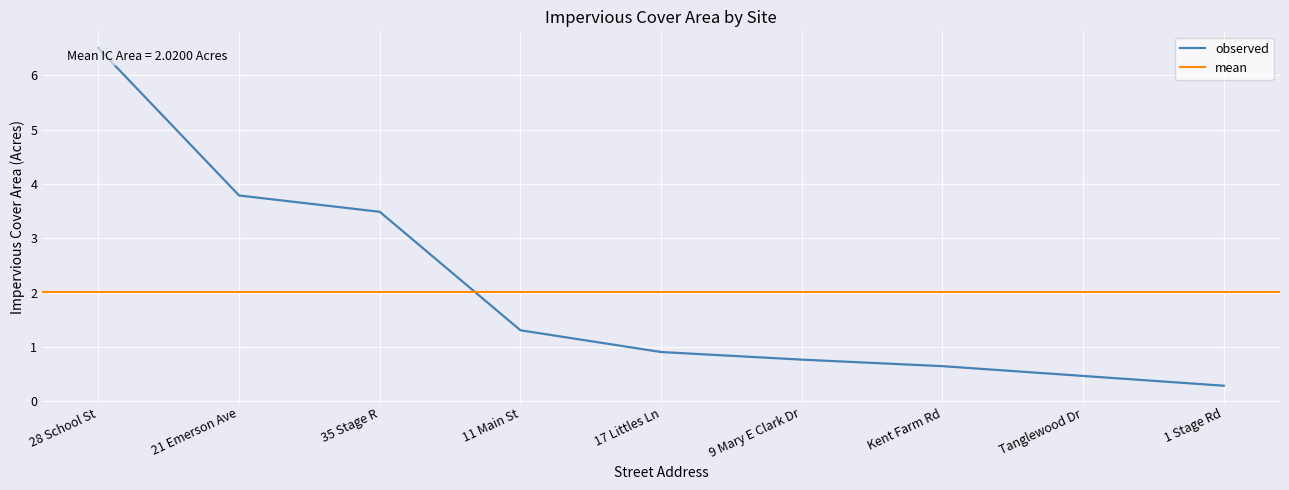

What is the value of the 8th point from the left?

0.5